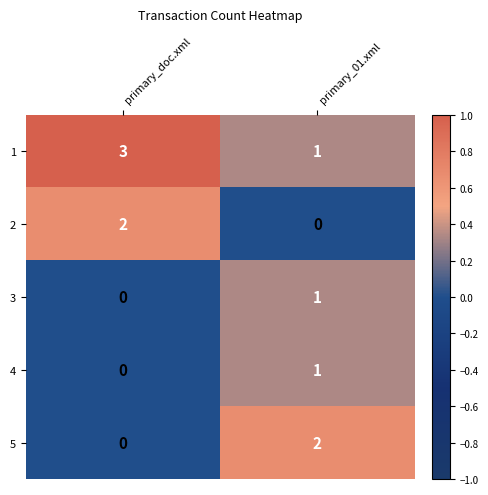

What is the sum of all 1 values?

4